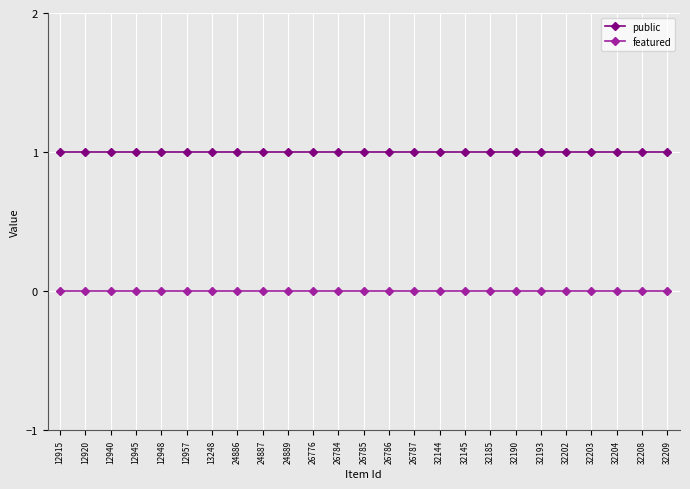

Does the chart display data point markers on the line(s)?

Yes